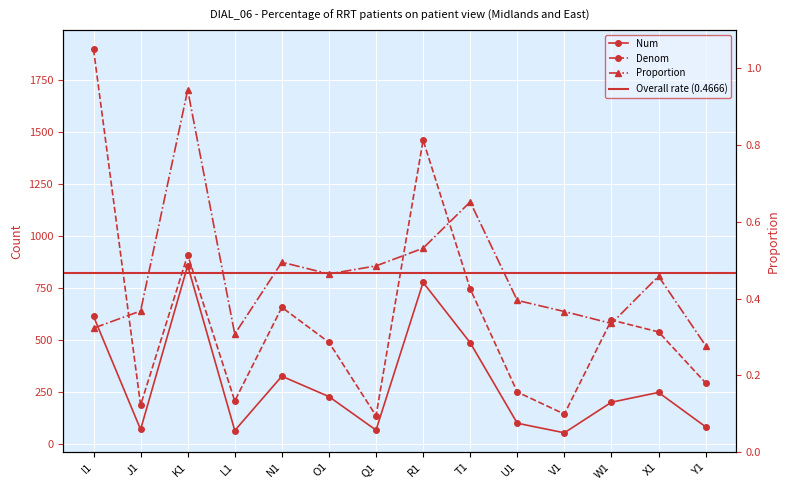

How many data points in Num are less than 226?

7